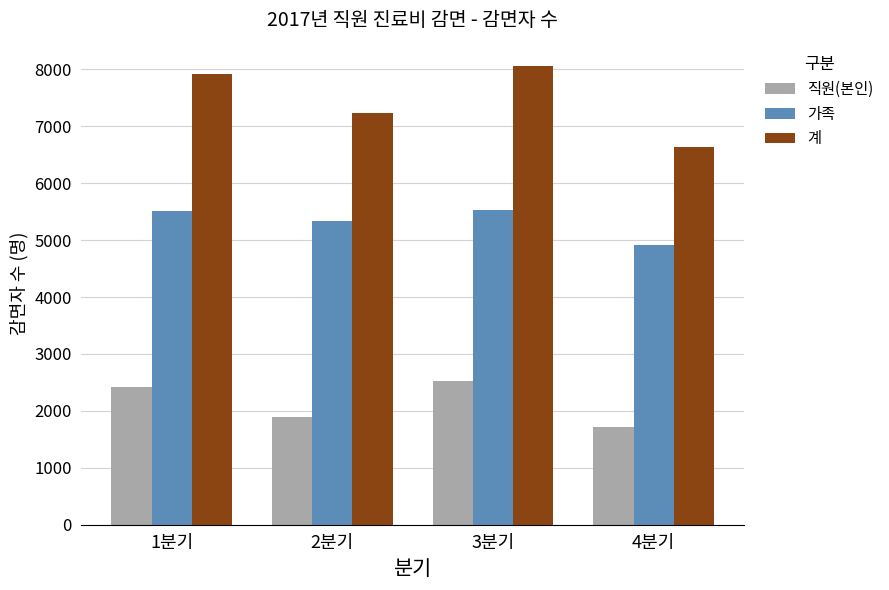

Which series changed the most between 1분기 and 2분기?

계